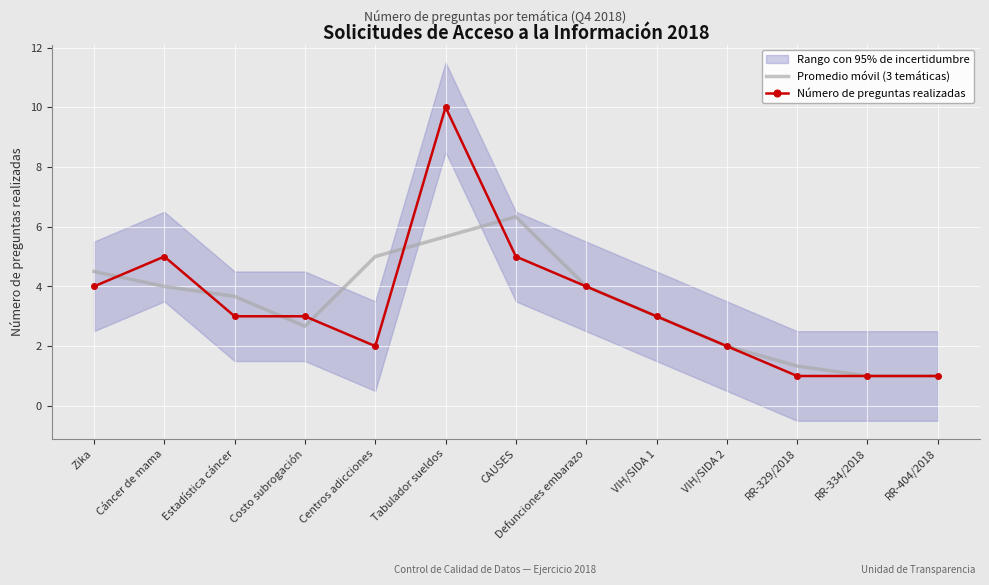

At which label does Número de preguntas realizadas reach its minimum?

RR-329/2018